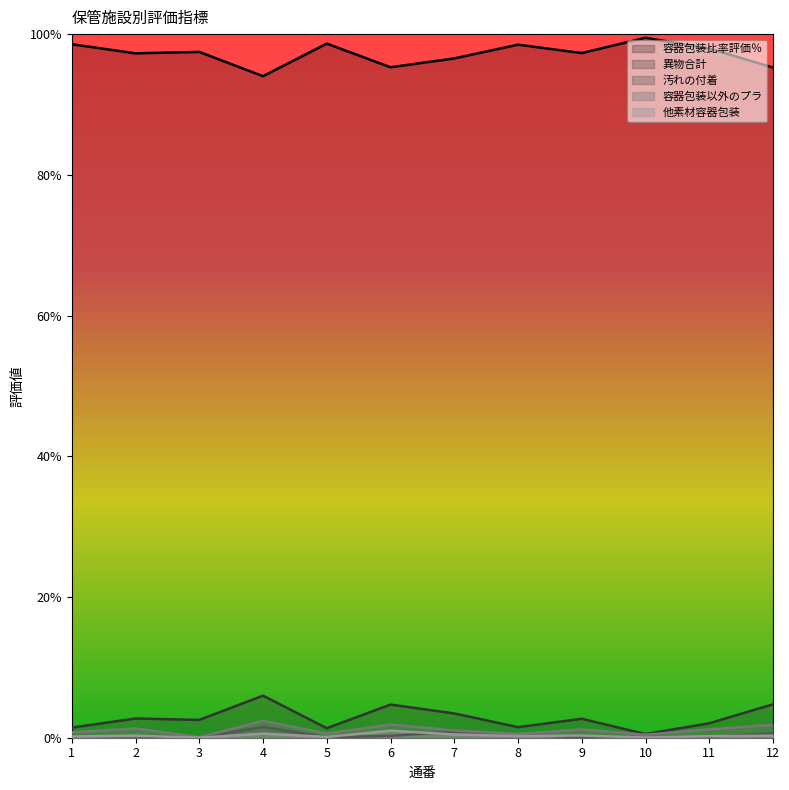

At which category is the sum across all series the highest?

4